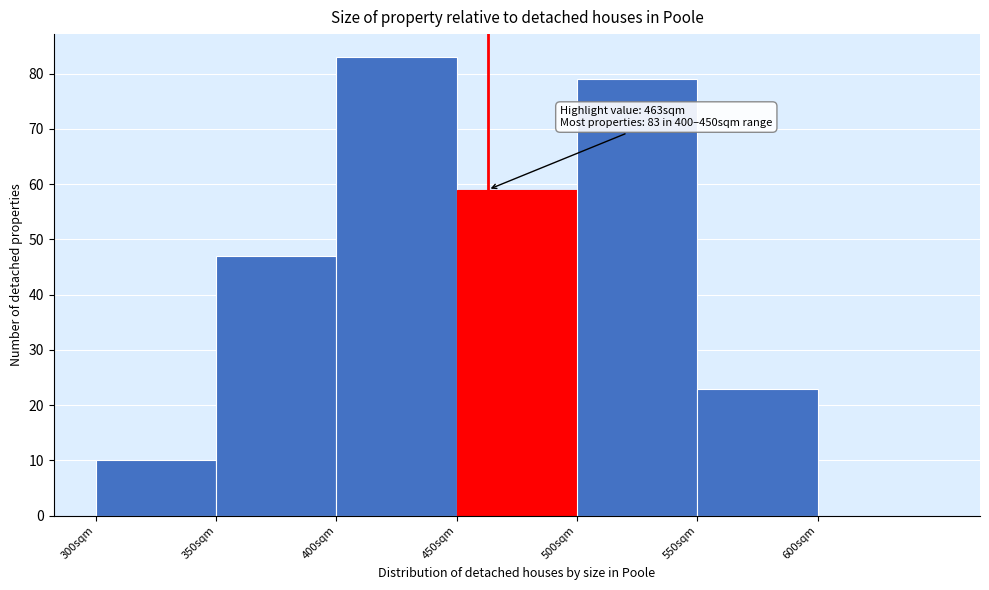

Over which range of the x-axis is the bar tallest?

400 to 450